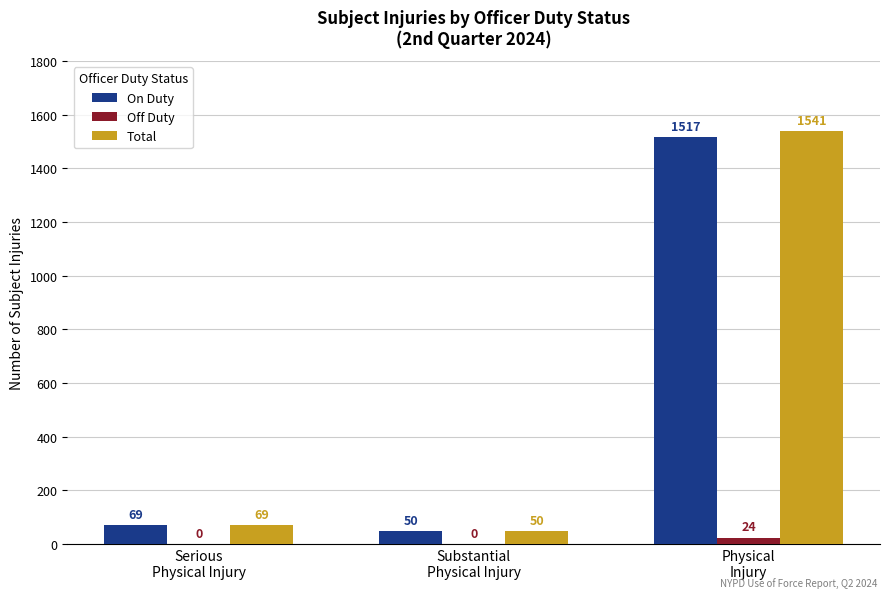

The Total series shows 1541 at Physical
Injury. True or false?

True